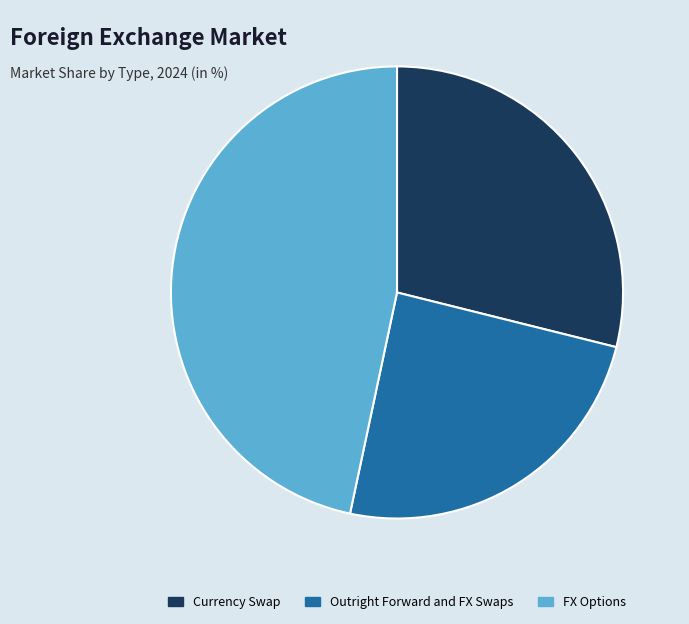

Rank the categories by value from highest to lowest.

FX Options, Currency Swap, Outright Forward and FX Swaps